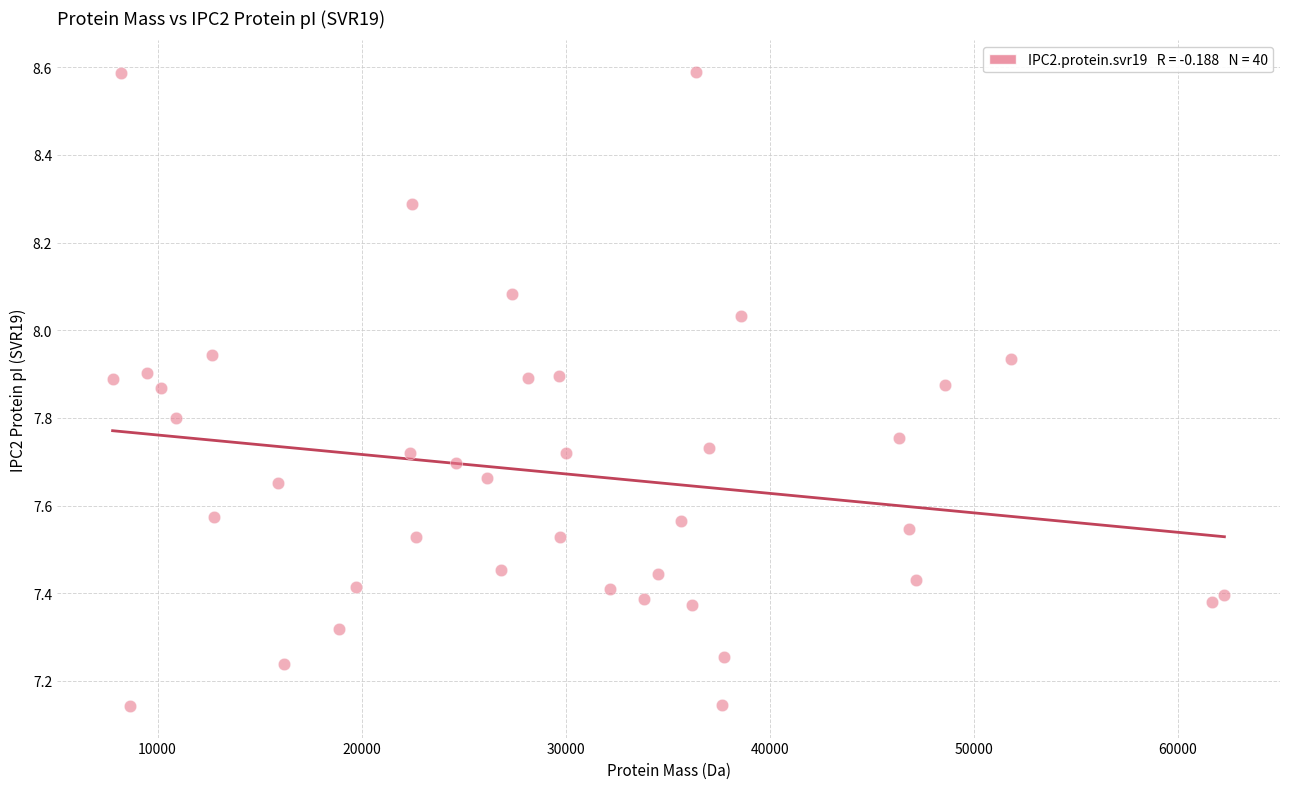

What is the range of X values (max minus min)?

54479.4